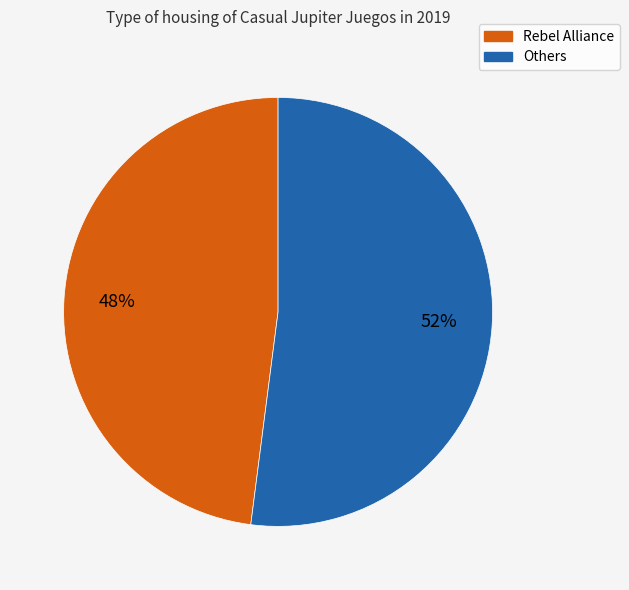

To the nearest percent, what is the average slice percentage?

50%